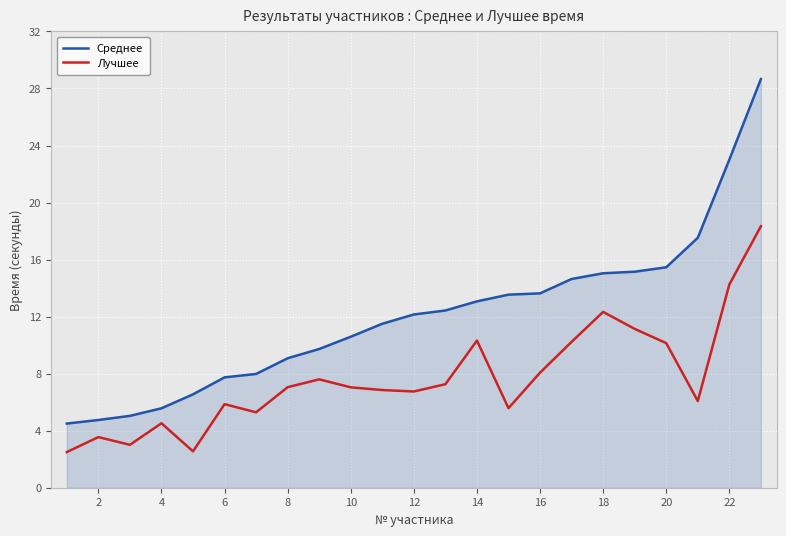

Rank the series by their average value, from highest to lowest.

Среднее, Лучшее